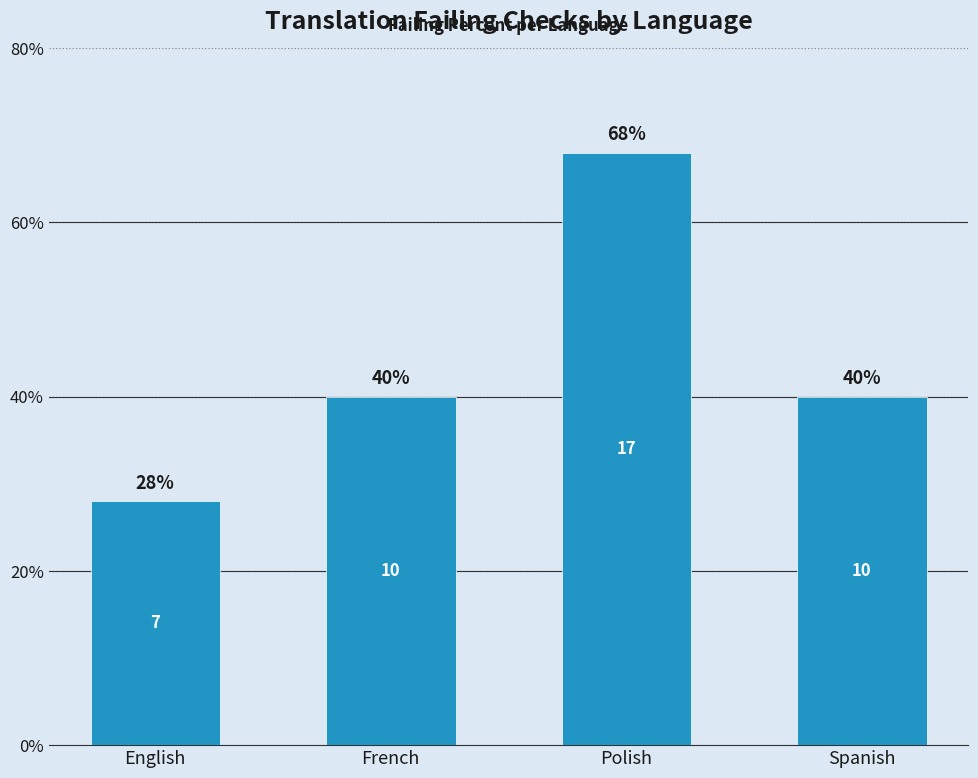

What is the ratio of the value at Polish to the value at French?

1.7